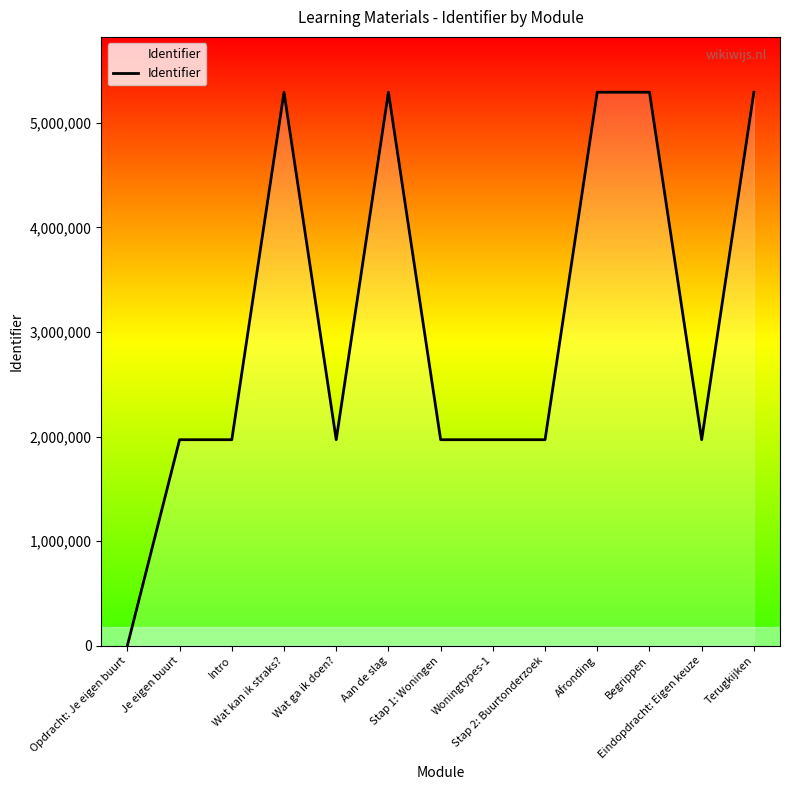

What is the maximum value shown in the chart?

5293249